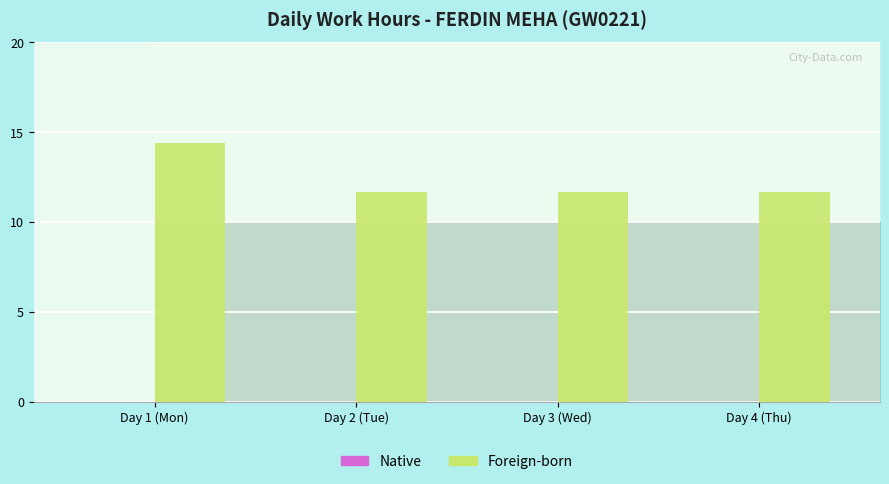

Where is the data nearest to the value 13?

Day 3 (Wed)